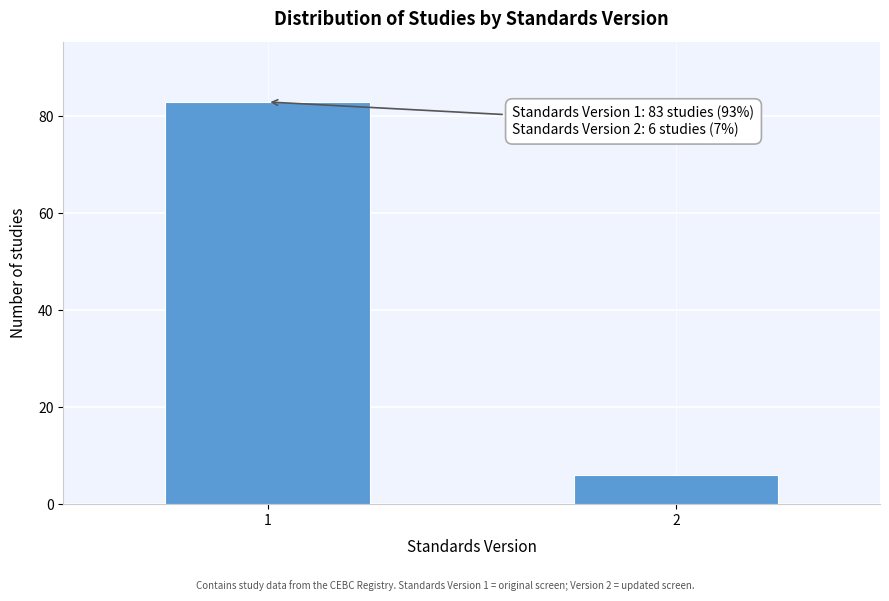

Reading left to right, extract all data points from this chart.

83	6